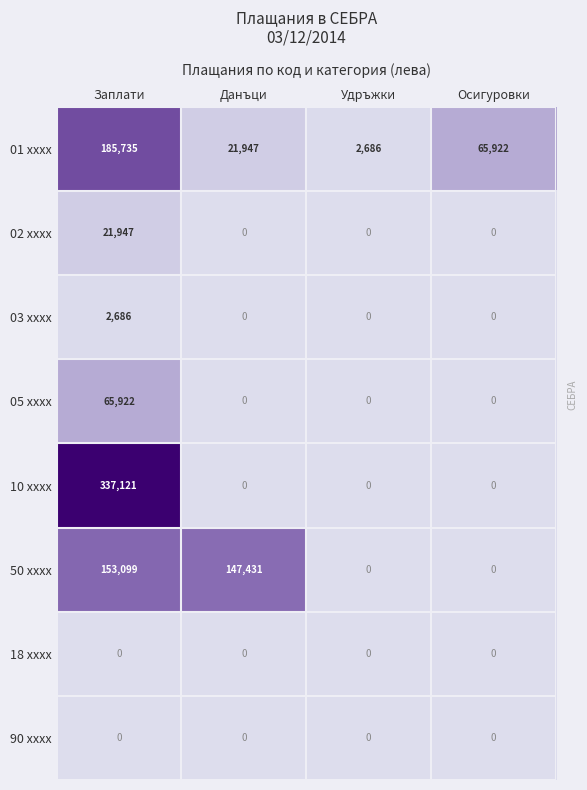

Which label corresponds to the largest value in the chart?

Заплати